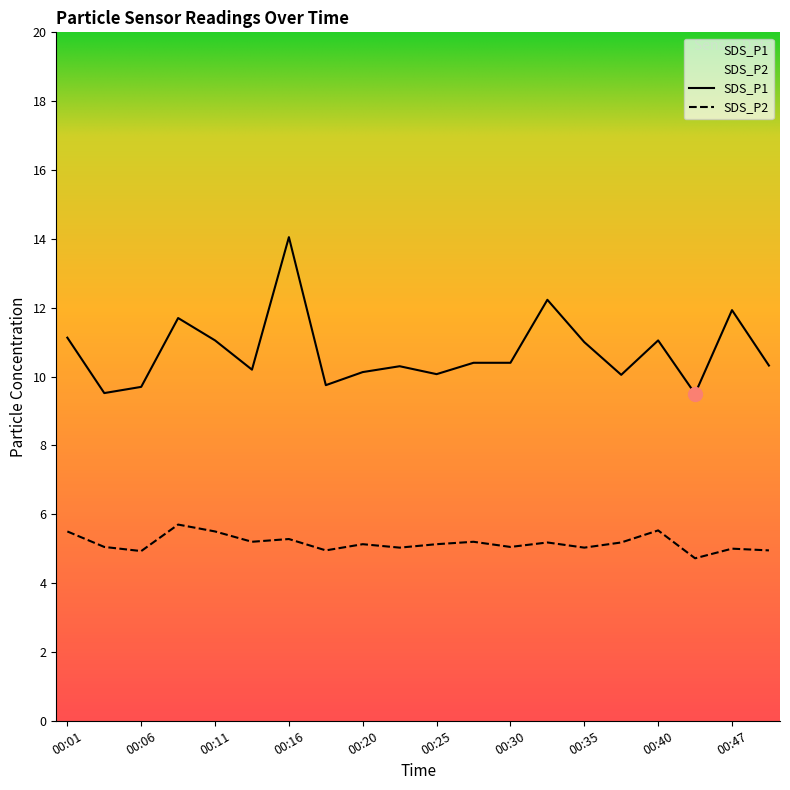

Count the number of categories in the chart.

20